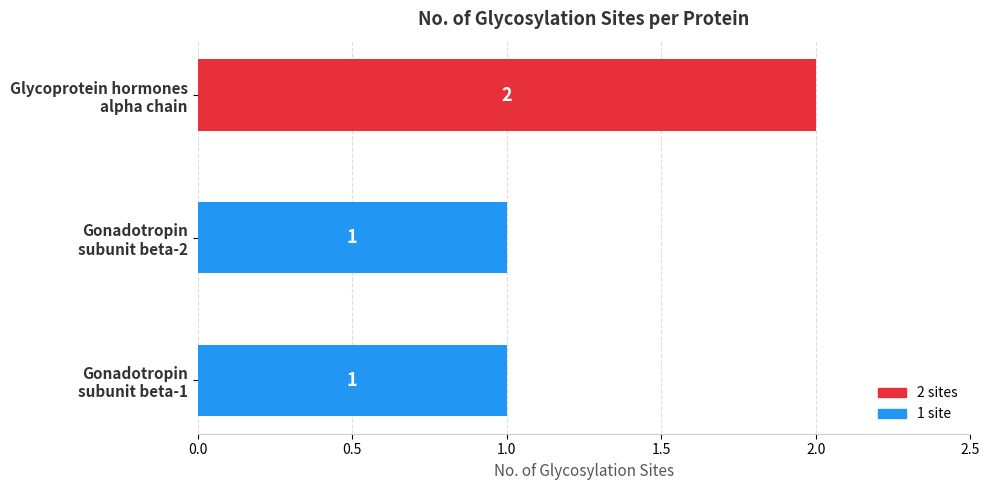

How many values are between 1 and 2?

3